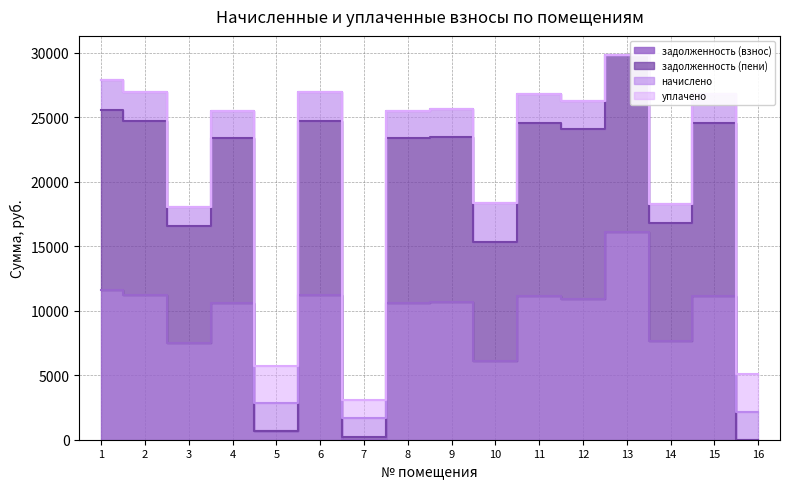

At which label does задолженность (пени) first exceed 25611?

1